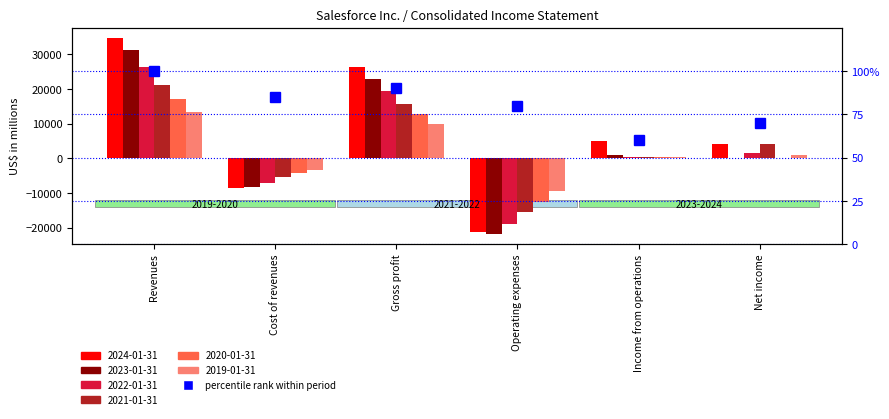

What is the difference between the values at Net income and Income from operations?

10